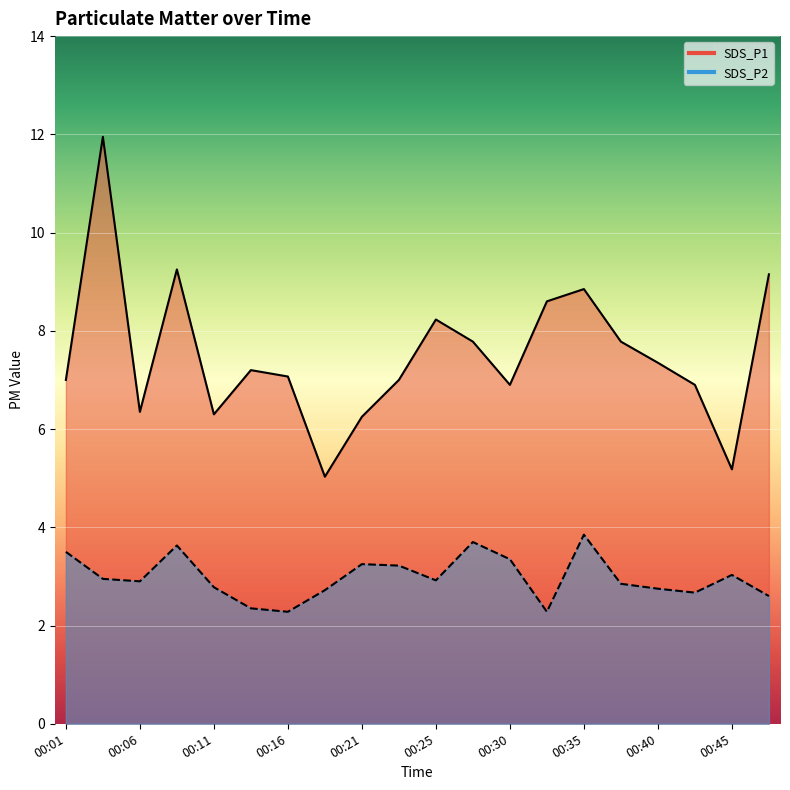

True or false: SDS_P2 and SDS_P1 intersect in this chart.

False